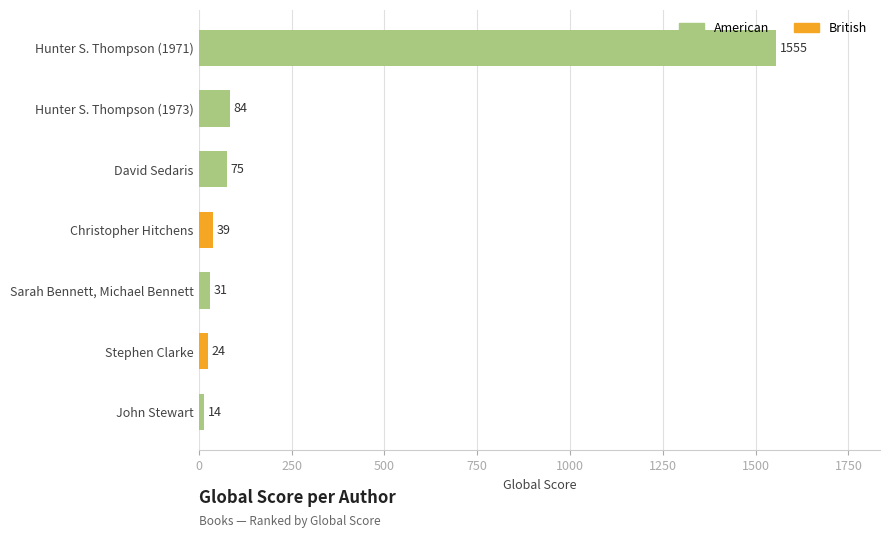

At which category does the chart reach its peak across all series?

Hunter S. Thompson (1971)